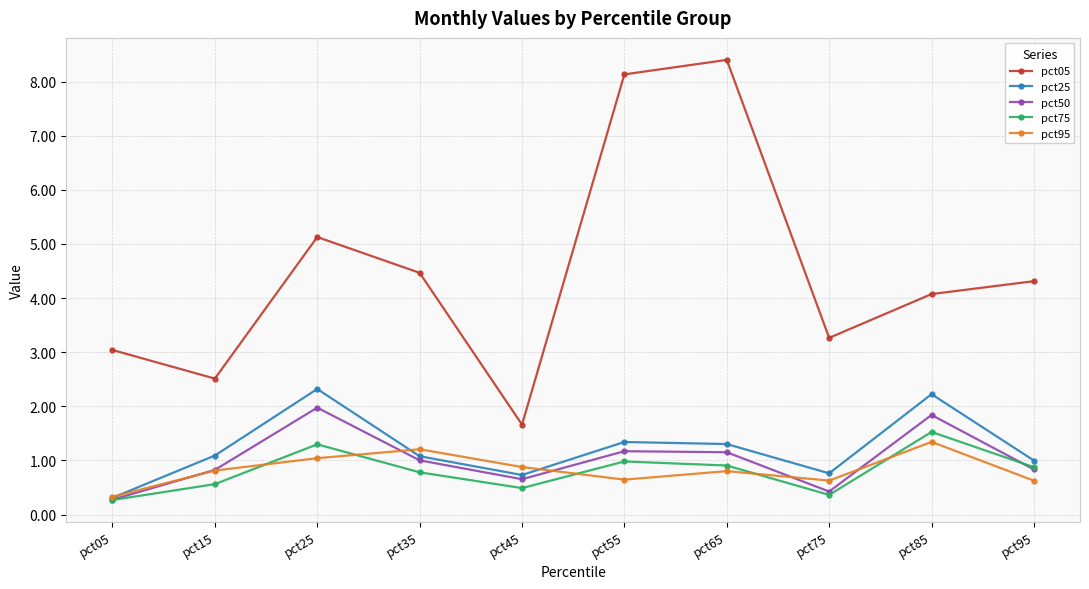

The pct75 series shows 1.8 at pct25. True or false?

False